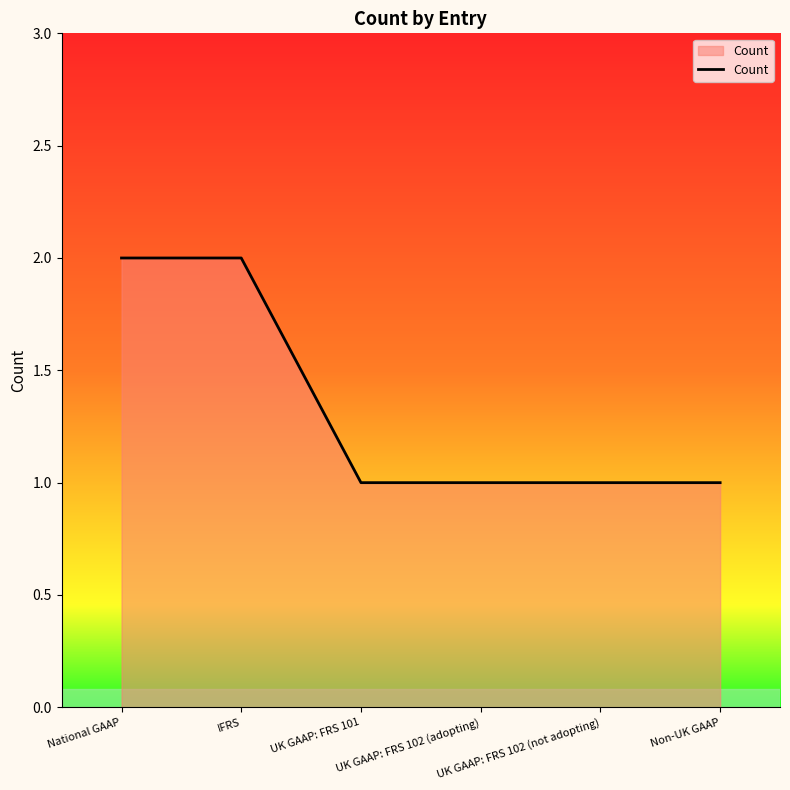

Does the chart have visible grid lines?

No